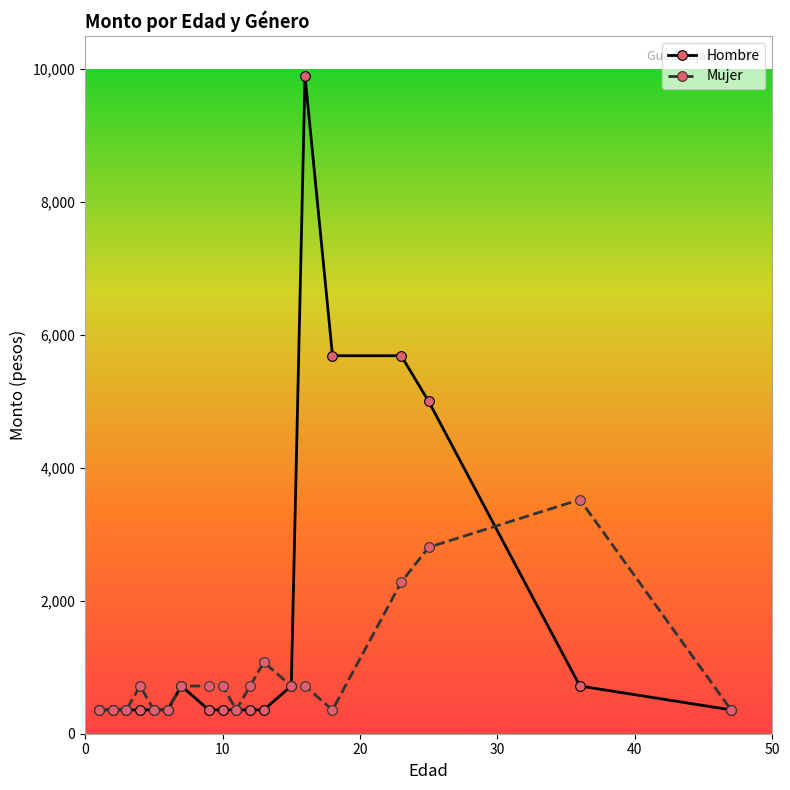

What are all the series names shown in the legend?

Hombre, Mujer